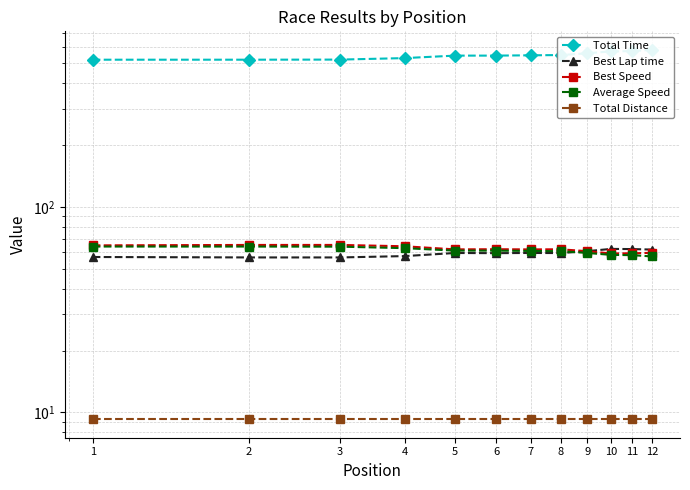

How many data points does each series have?

12